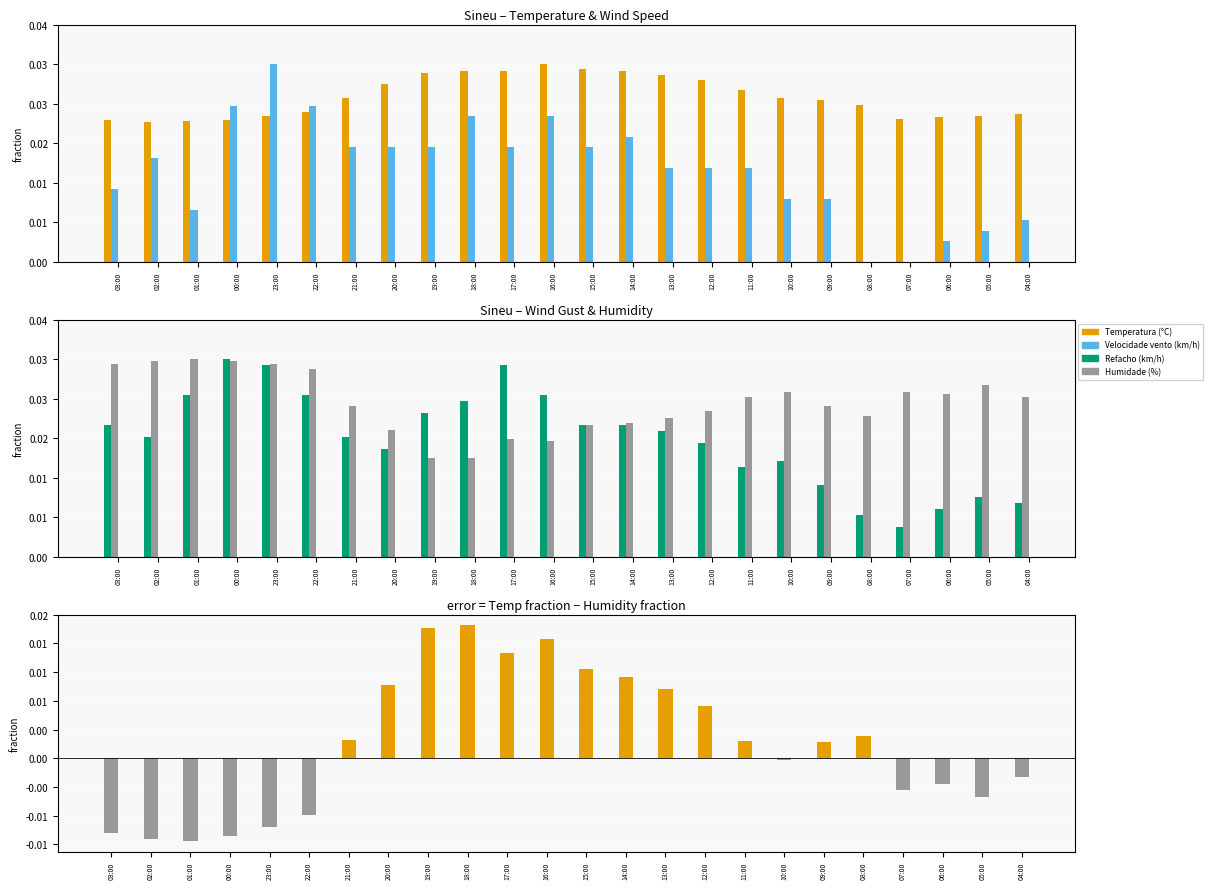

At which label does Velocidade vento (km/h) reach its minimum?

08:00